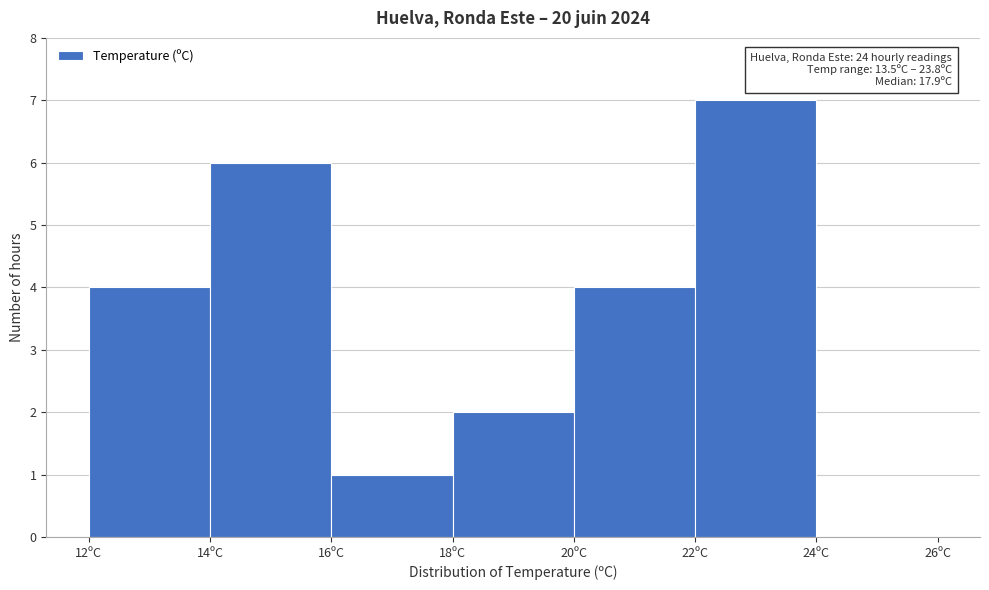

Over which range of the x-axis is the bar tallest?

22 to 24